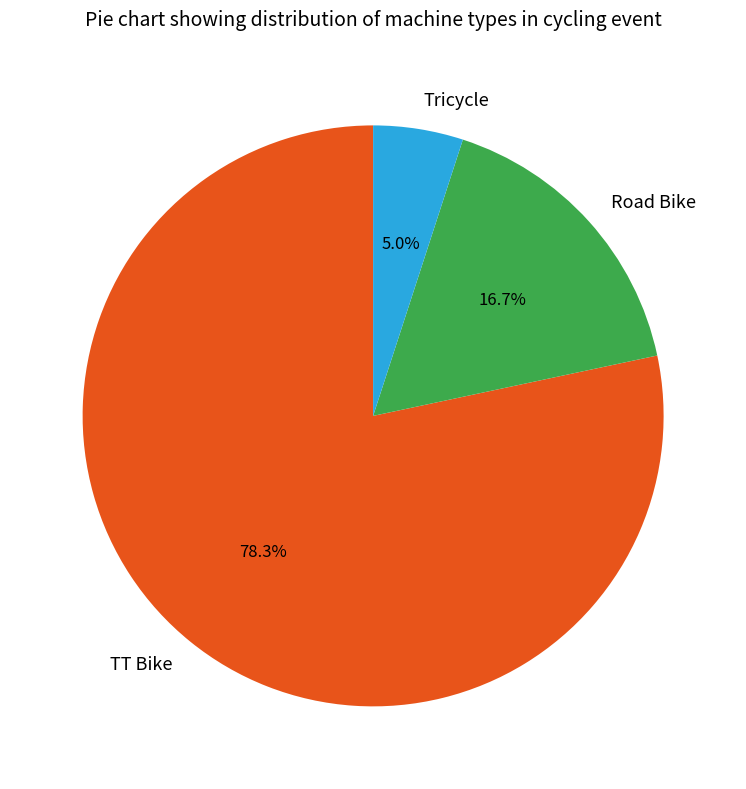

Combined, do Road Bike and TT Bike account for over 50%?

Yes